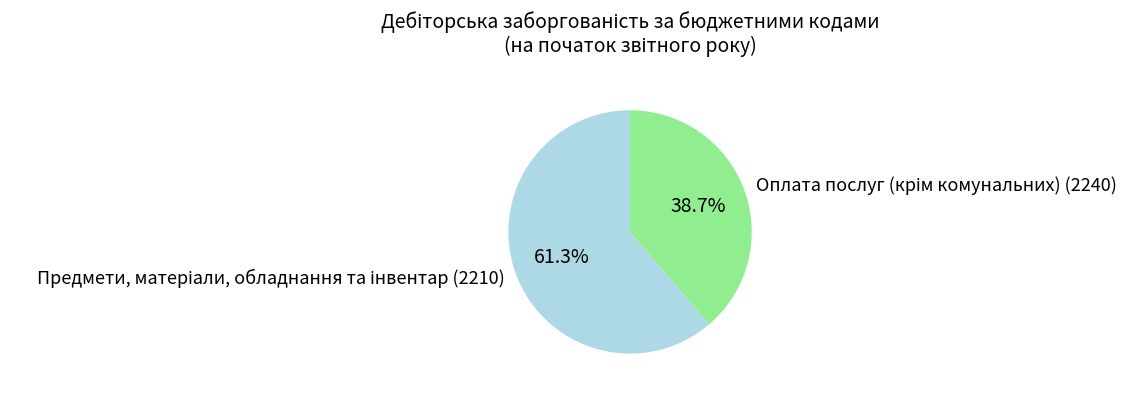

To the nearest percent, what is the average slice percentage?

50%